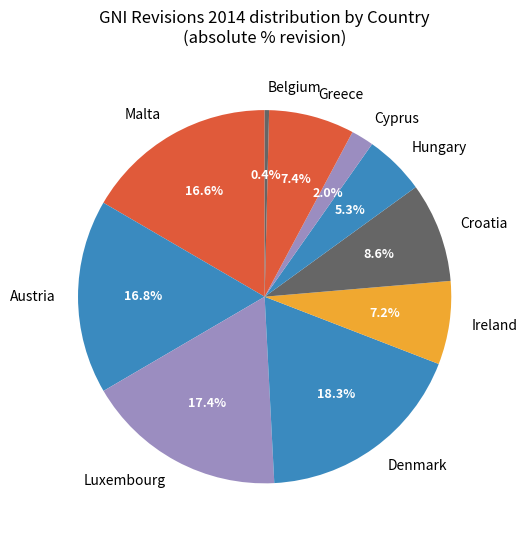

How many segments does this pie chart have?

10